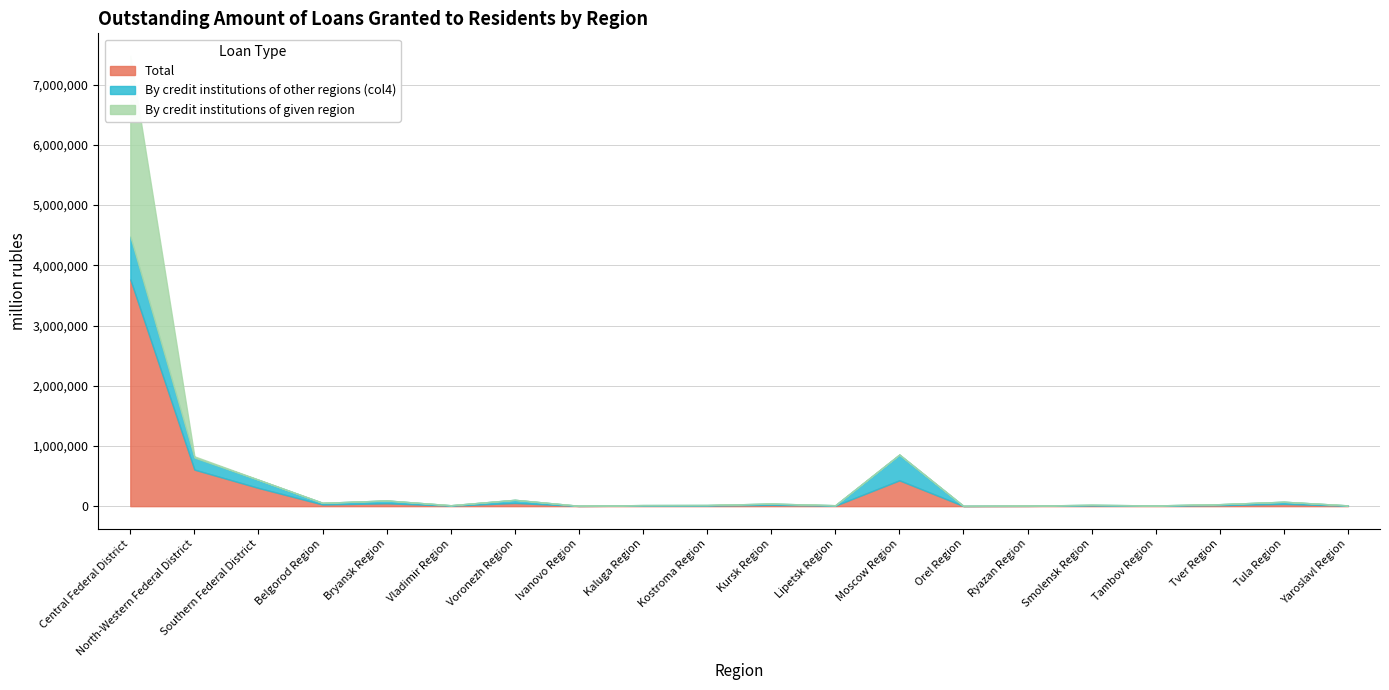

True or false: By credit institutions of given region has a value of 9394 at Ivanovo Region.

False